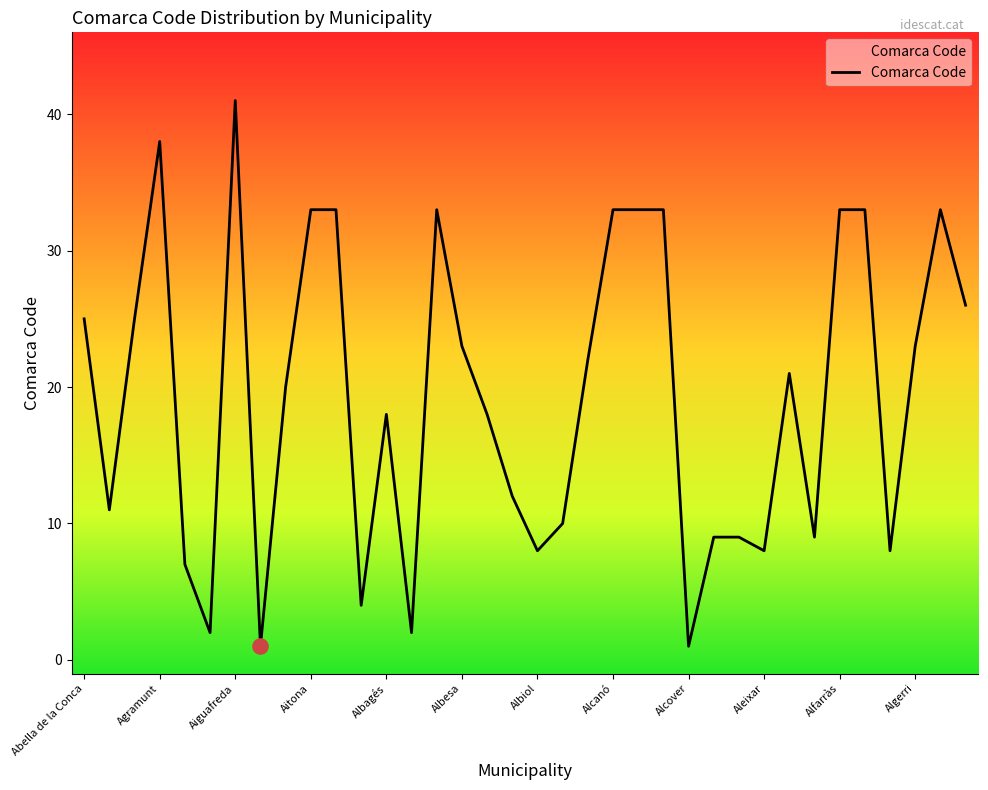

What is the change in value from Alfarràs to 16?

-15